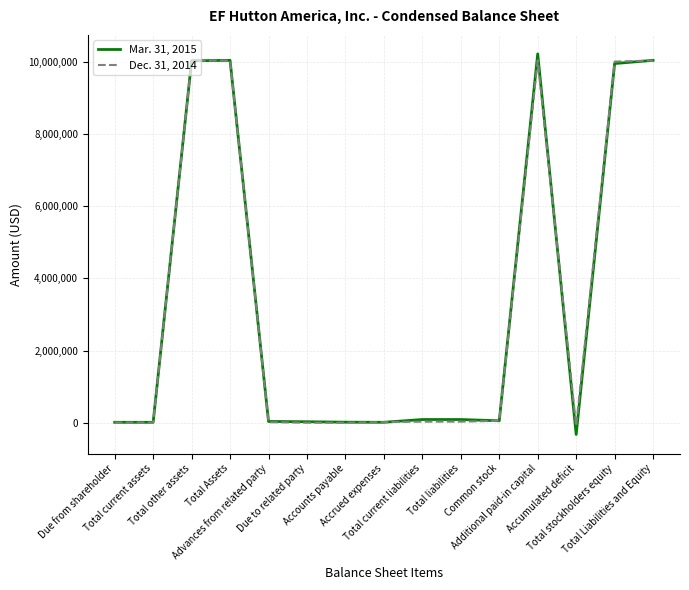

Rank the series by their average value, from lowest to highest.

Dec. 31, 2014, Mar. 31, 2015